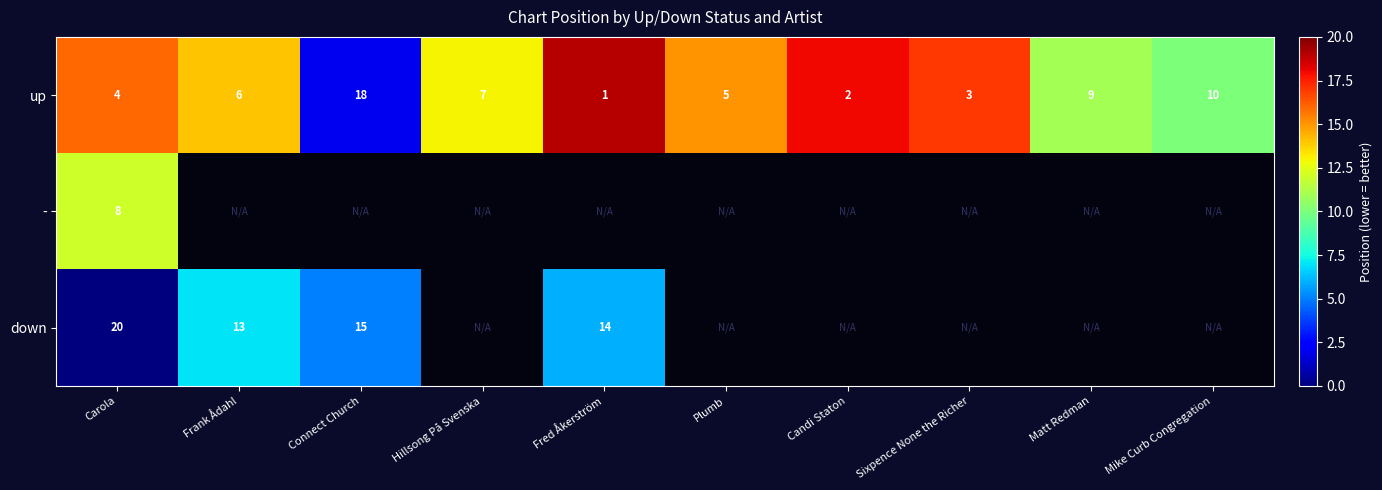

True or false: up has a value of 30 at Connect Church.

False